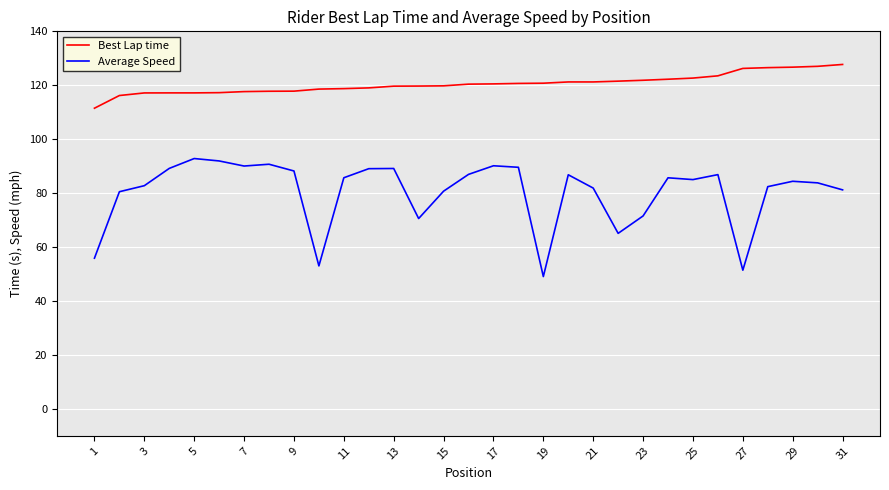

True or false: Average Speed and Best Lap time intersect in this chart.

False